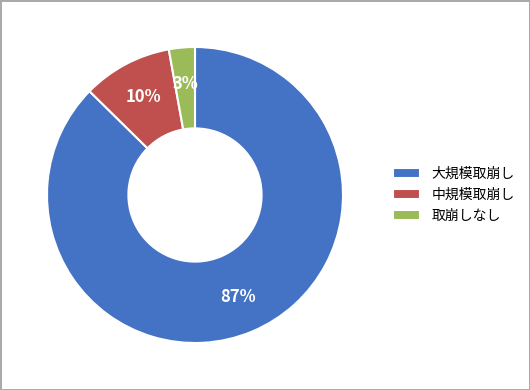

Which slice is the largest?

大規模取崩し